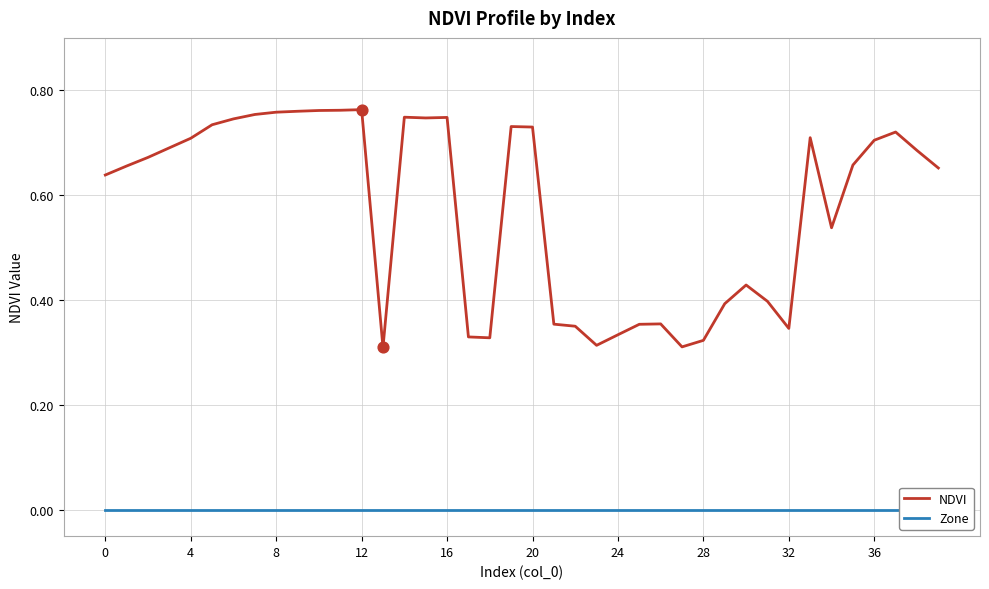

Which series has the largest Y range (max minus min)?

NDVI